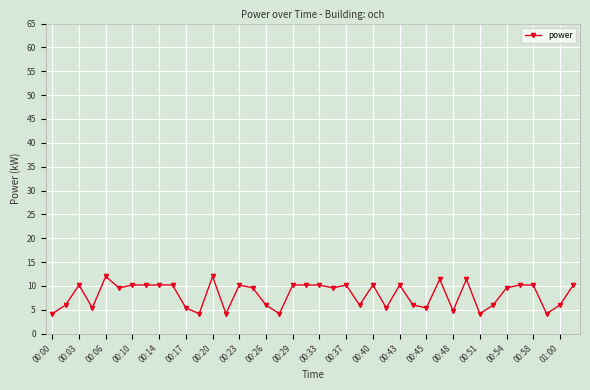

What is the value of the 22nd point from the left?

9.6